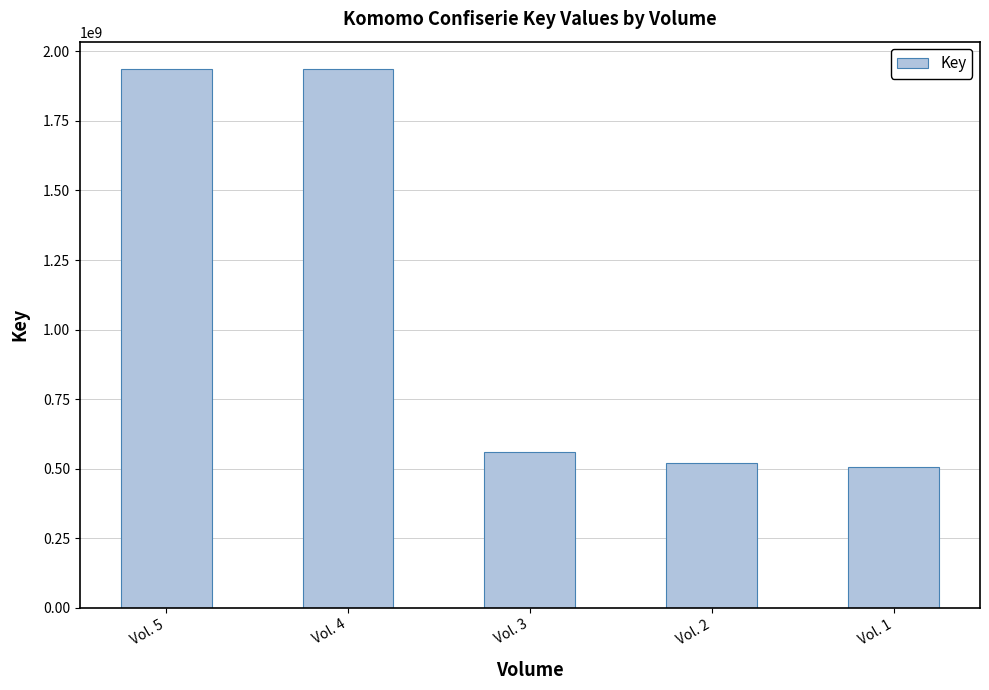

What is the change in value from Vol. 5 to Vol. 1?

-1433190917